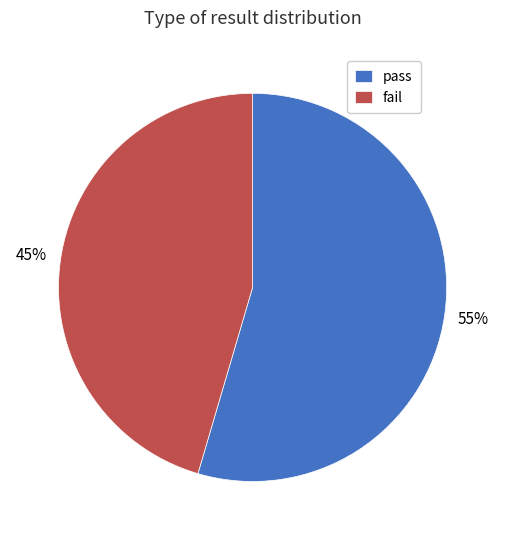

What is the smallest slice in the pie chart?

fail